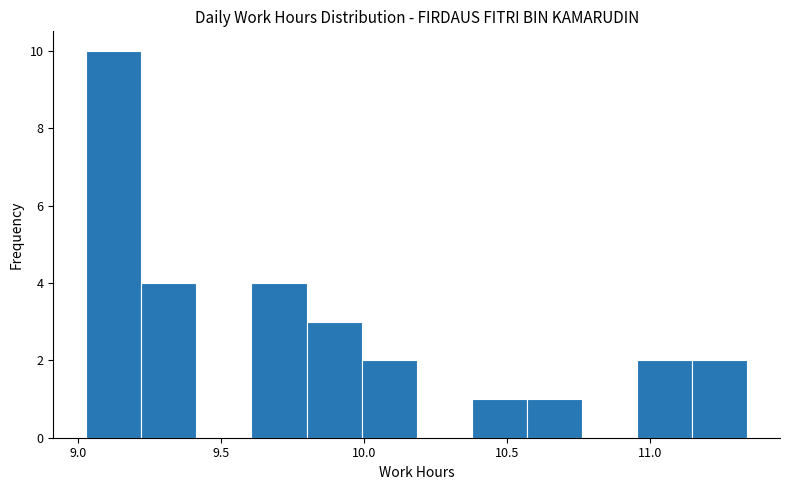

Around what value on the x-axis is the tallest bar? Give the approximate position of its centre, as read against the axis.

9.15